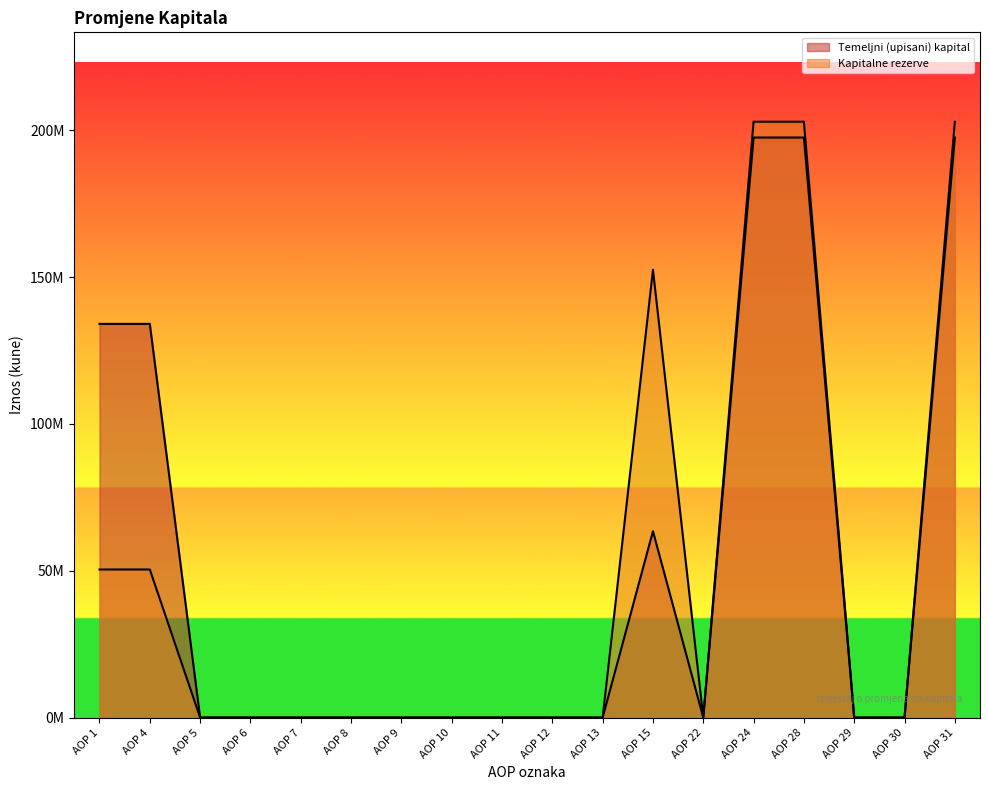

True or false: Temeljni (upisani) kapital and Kapitalne rezerve intersect in this chart.

False